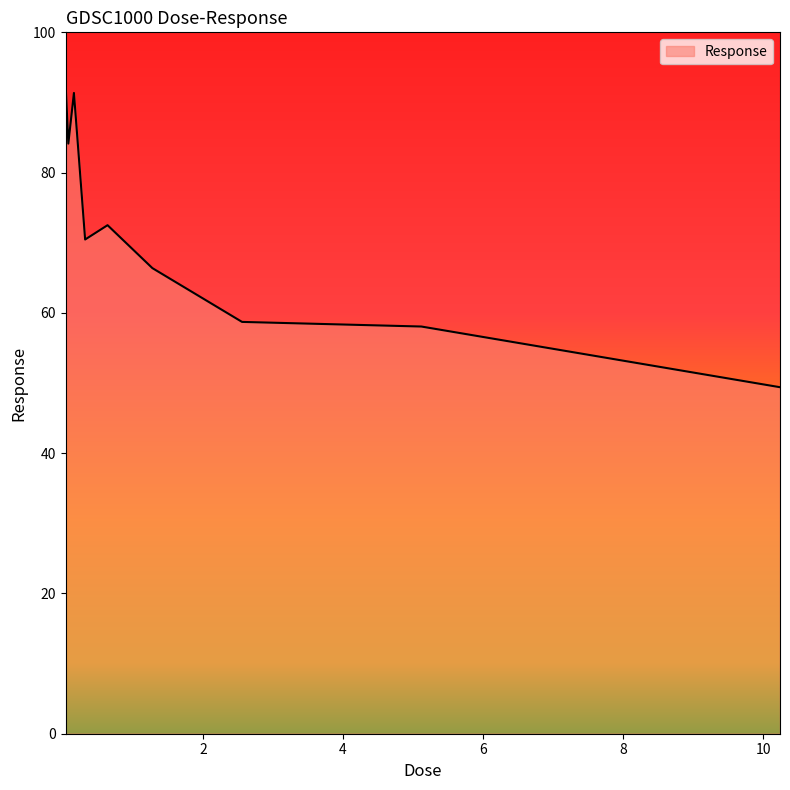

What is the difference between the maximum and minimum values?

43.5